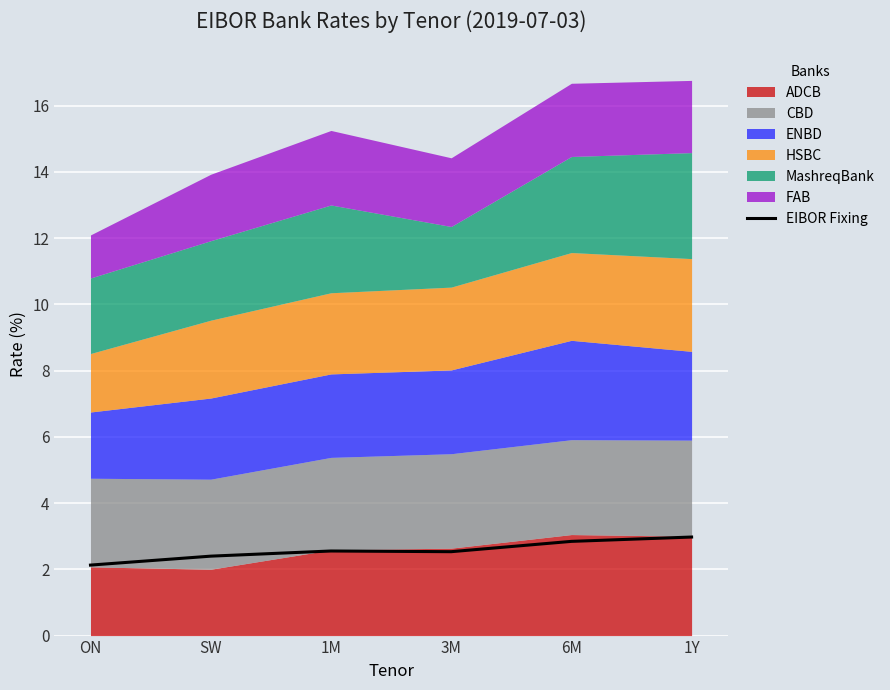

Approximately how many times larger is the value at 3M compared to 6M?

0.9